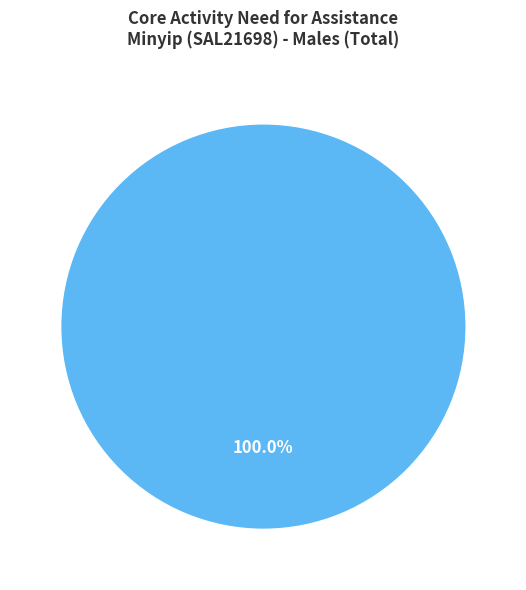

Is there any slice that represents more than half of the pie?

Yes